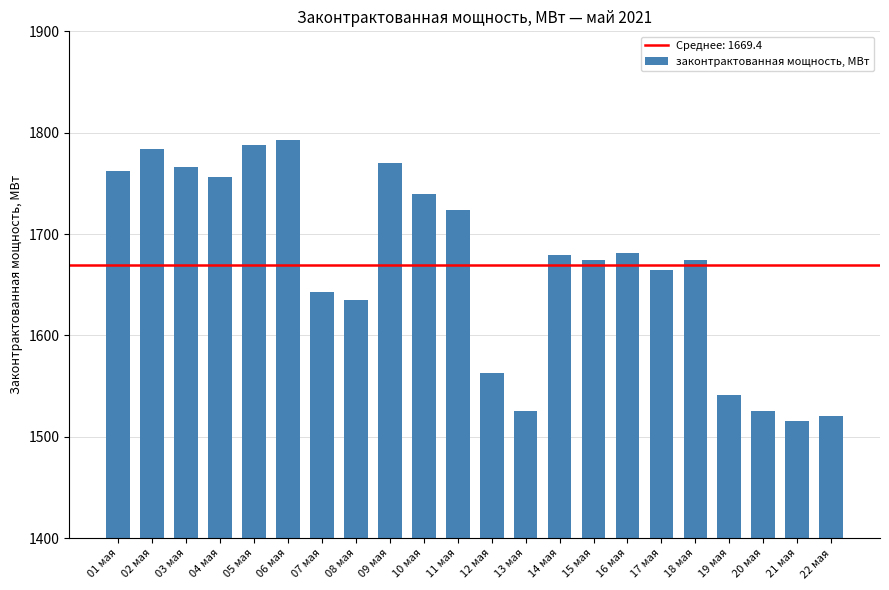

How many series are shown in this chart?

1